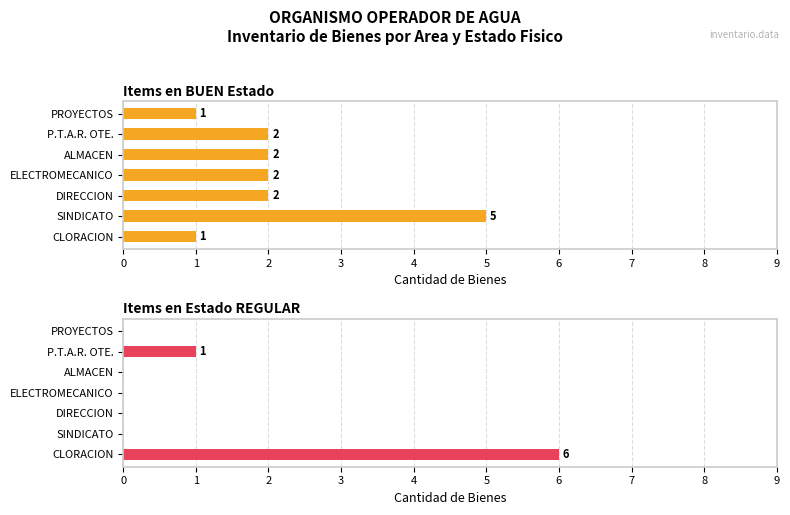

Which series has the widest spread of values?

Items en Estado REGULAR